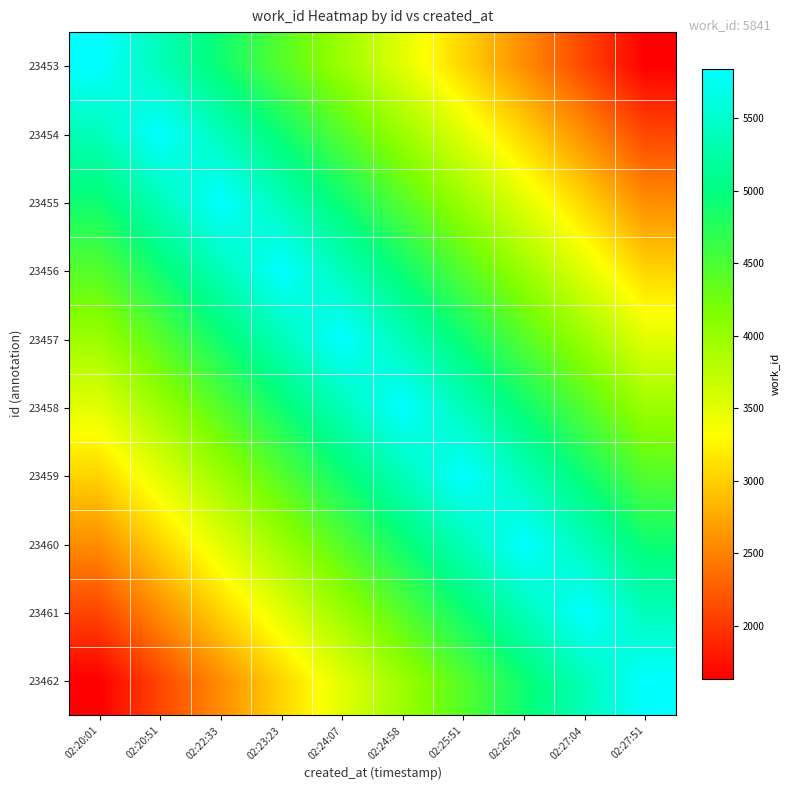

What is the total value across all series at 02:27:04?

41120.6